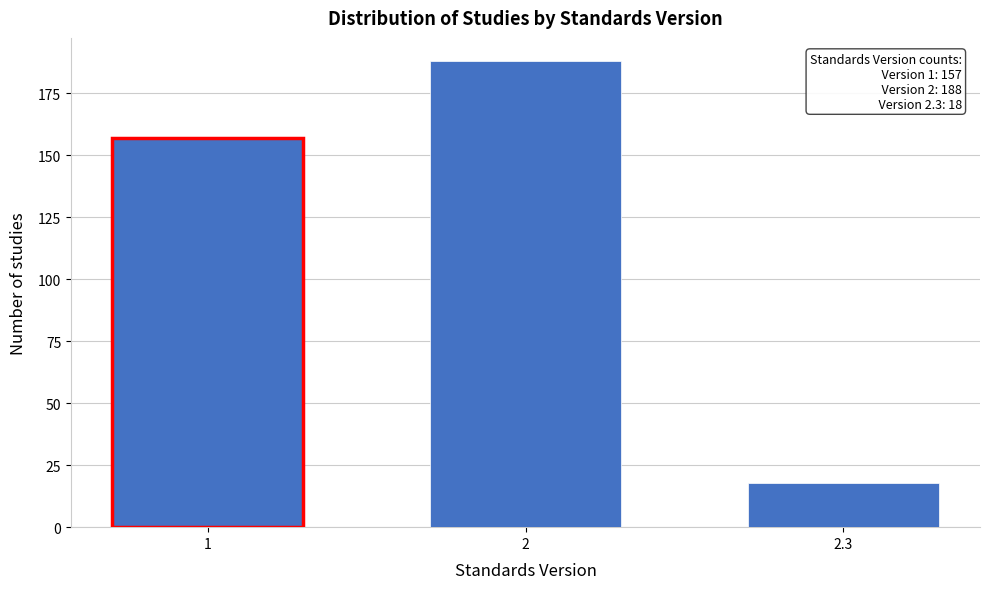

Reading right to left, what are all the values shown in this chart?

2.3=18	2=188	1=157